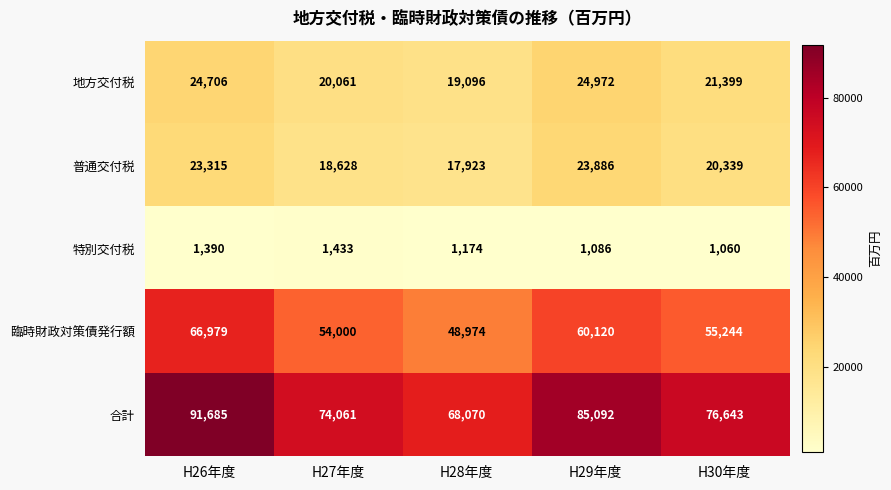

Rank the series at H27年度 from highest to lowest value.

合計, 臨時財政対策債発行額, 地方交付税, 普通交付税, 特別交付税